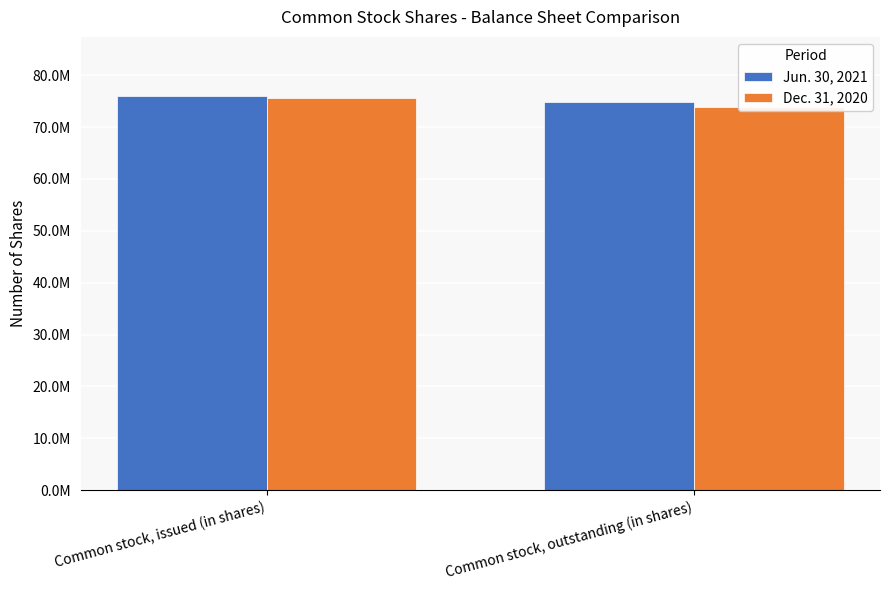

Are the bars grouped side by side (vs. stacked)?

Yes